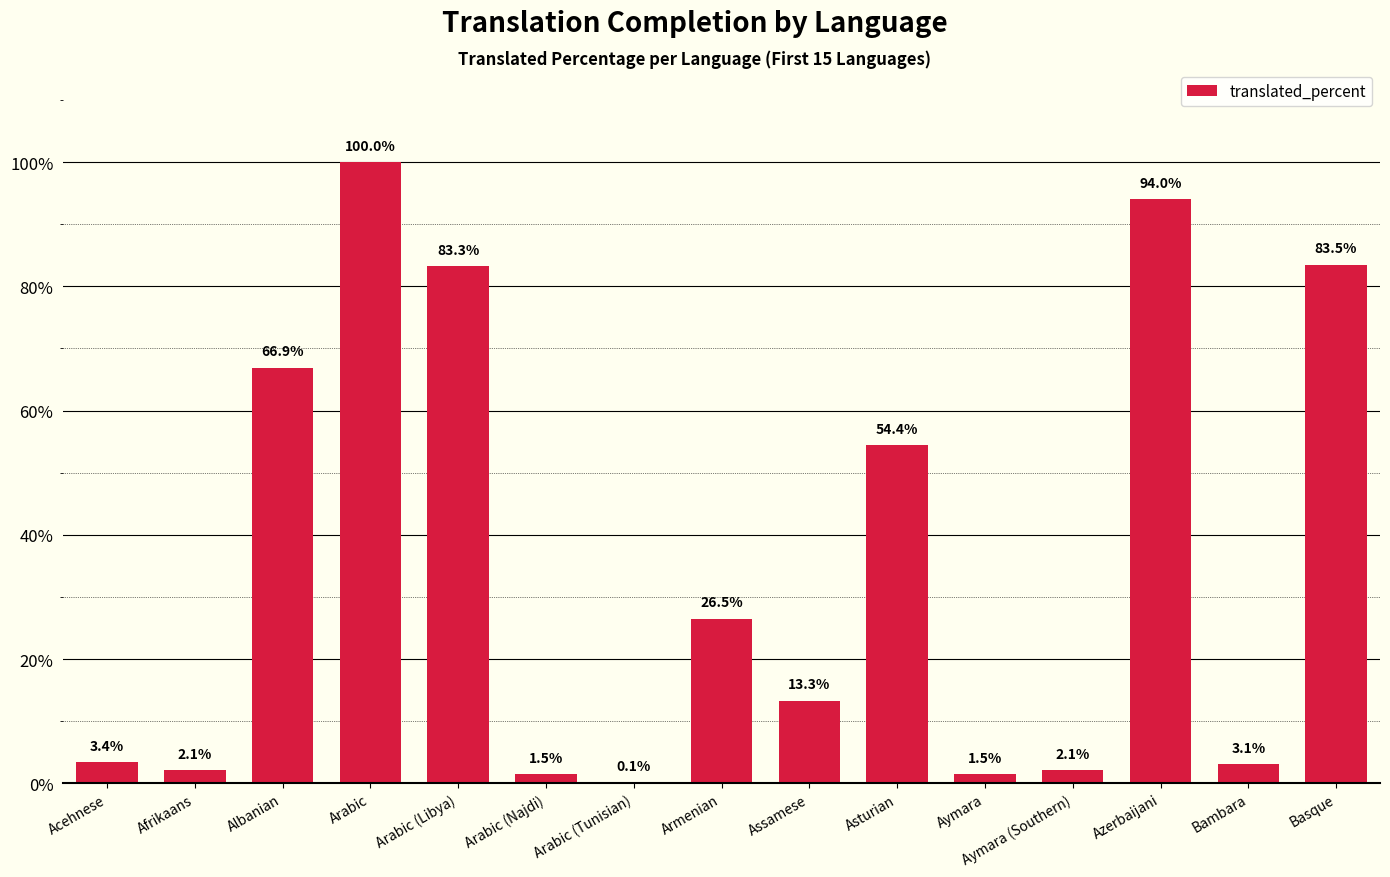

What is the greatest value displayed?

100.0